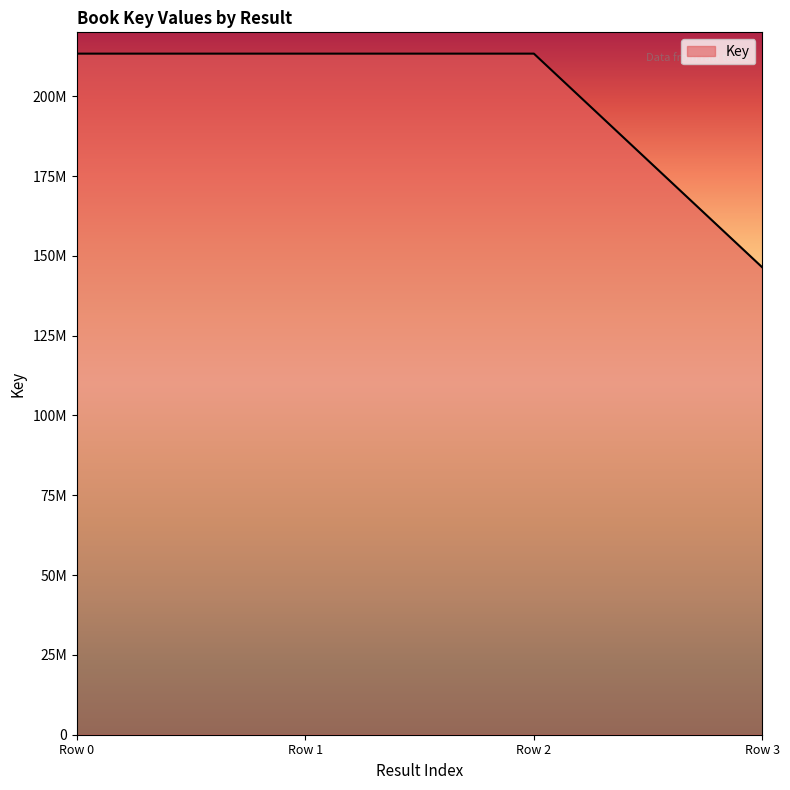

What is the maximum value shown in the chart?

213327318